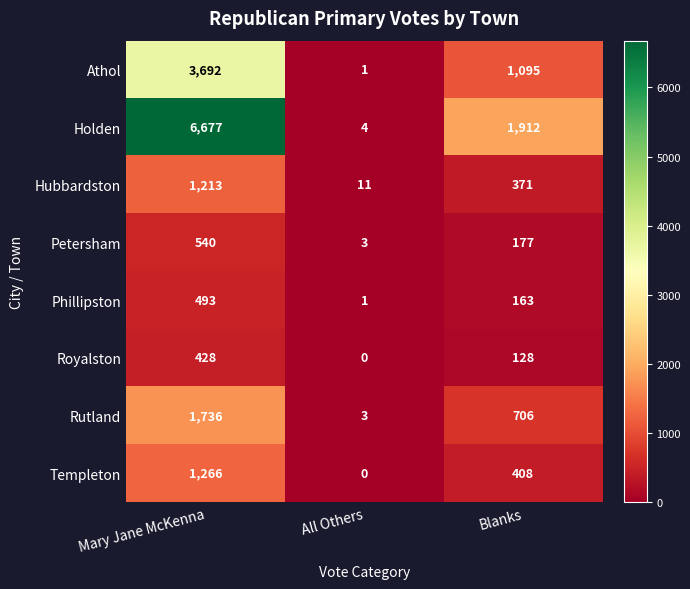

Reading left to right, transcribe all the data shown in this chart.

Athol: Mary Jane McKenna=3692	All Others=1	Blanks=1095
Holden: Mary Jane McKenna=6677	All Others=4	Blanks=1912
Hubbardston: Mary Jane McKenna=1213	All Others=11	Blanks=371
Petersham: Mary Jane McKenna=540	All Others=3	Blanks=177
Phillipston: Mary Jane McKenna=493	All Others=1	Blanks=163
Royalston: Mary Jane McKenna=428	All Others=0	Blanks=128
Rutland: Mary Jane McKenna=1736	All Others=3	Blanks=706
Templeton: Mary Jane McKenna=1266	All Others=0	Blanks=408